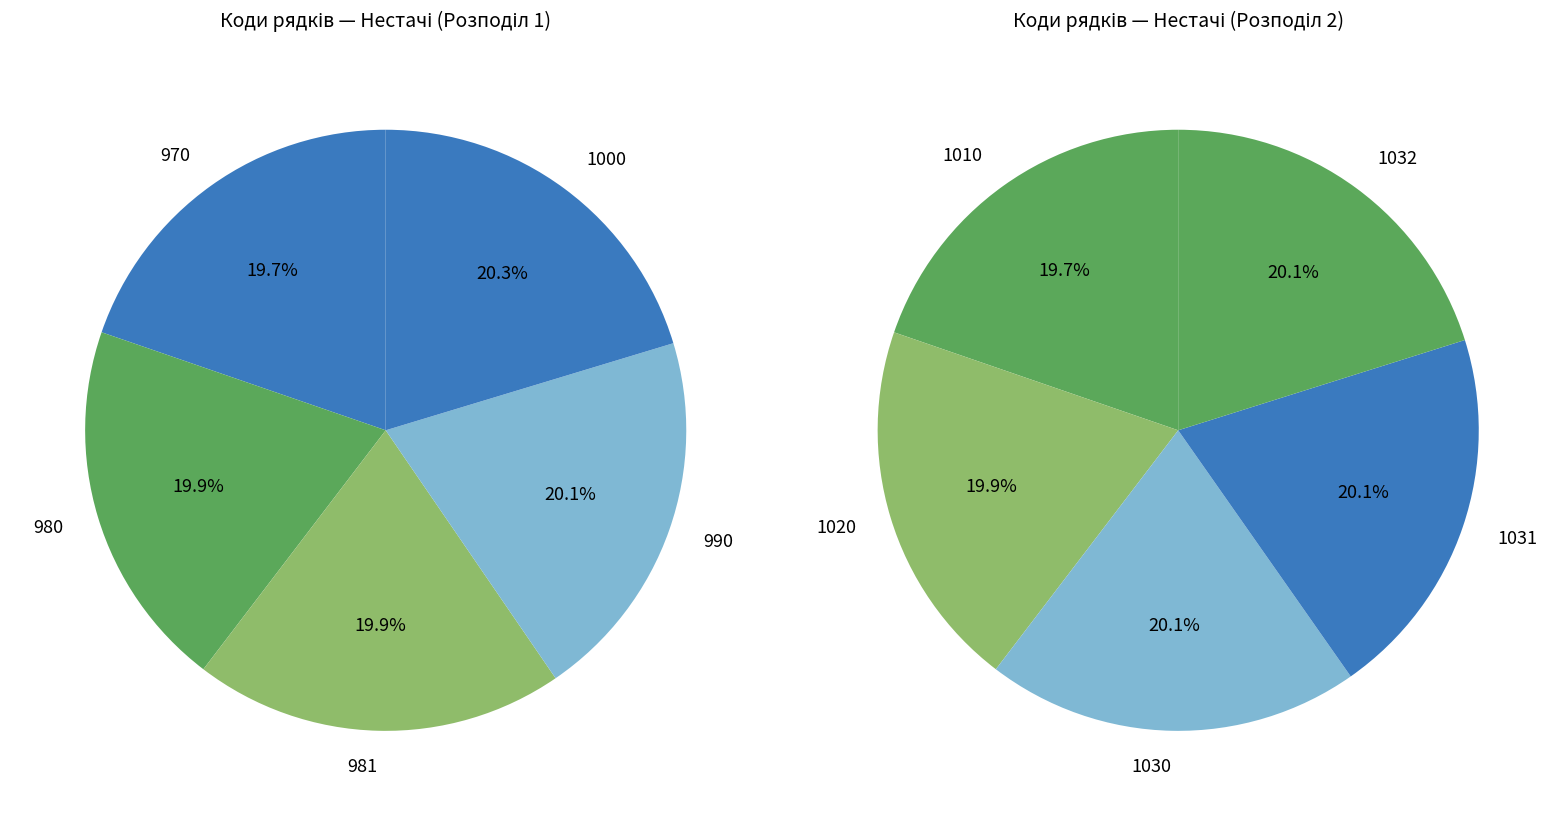

What is the change in value from 981 to 1031?

+50